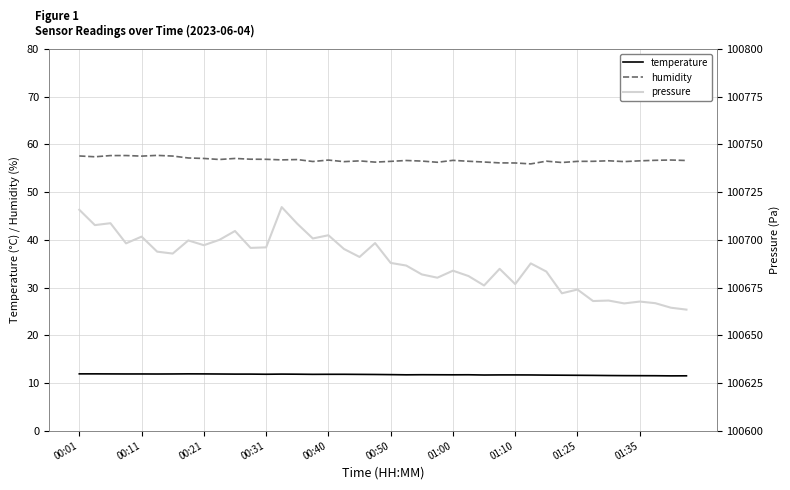

What is the maximum value for pressure?

100717.2